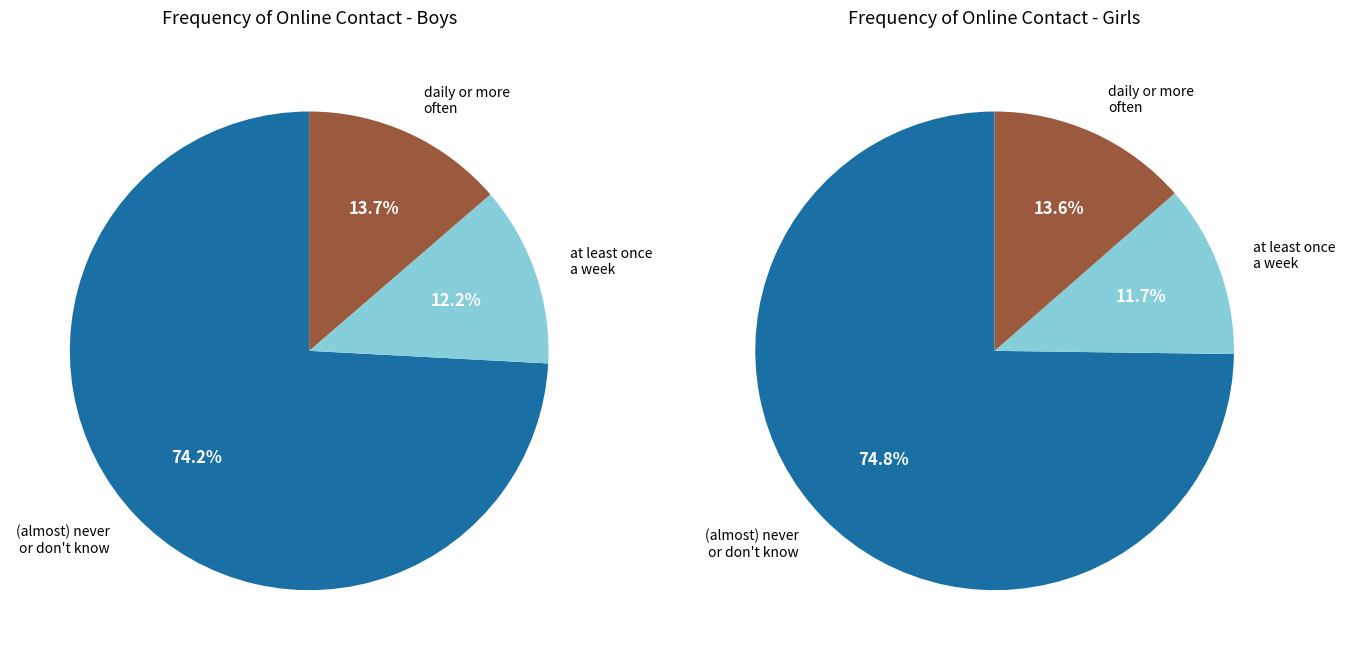

Rank the series by their average value, from highest to lowest.

Girls, Boys